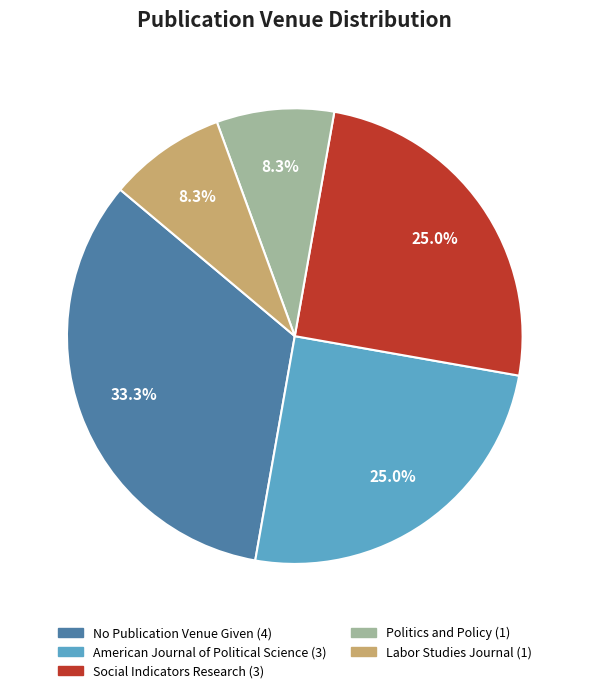

Which has a higher value, Politics and Policy or No Publication Venue Given?

No Publication Venue Given